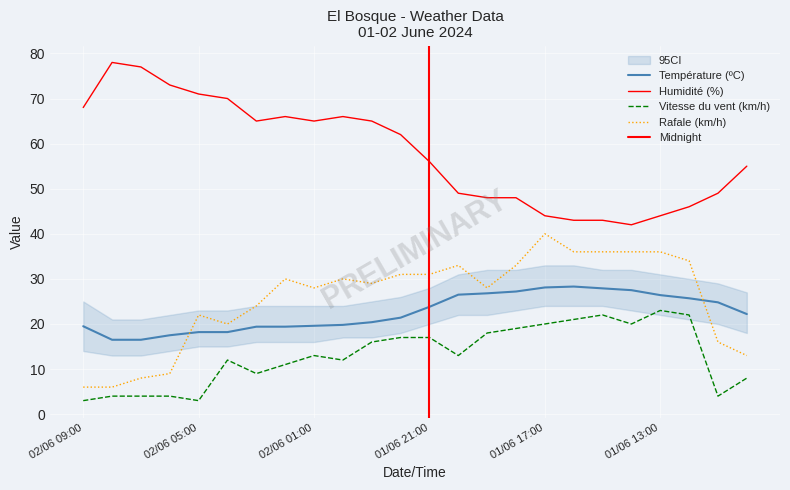

What position from the right is 02/06 05:00?

20